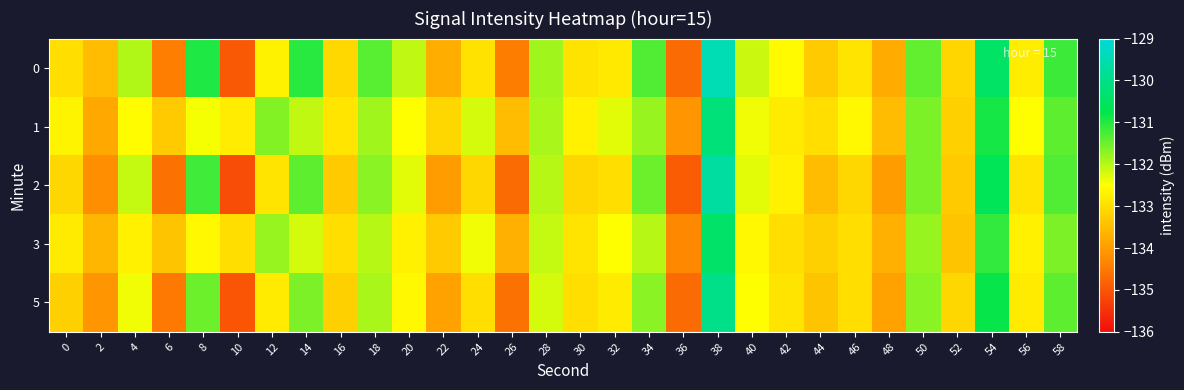

Reading right to left, extract all data points from this chart.

0: 58=-131.2	56=-132.8	54=-130.4	52=-133.1	50=-131.4	48=-133.8	46=-132.9	44=-133.3	42=-132.6	40=-132.1	38=-129.5	36=-134.7	34=-131.3	32=-132.8	30=-132.9	28=-131.8	26=-134.4	24=-132.9	22=-133.7	20=-132.1	18=-131.4	16=-133.1	14=-131.0	12=-132.7	10=-134.9	8=-131.0	6=-134.4	4=-132.0	2=-133.5	0=-133.0
1: 58=-131.4	56=-132.5	54=-130.9	52=-133.2	50=-131.6	48=-133.5	46=-132.6	44=-133.0	42=-132.8	40=-132.4	38=-130.2	36=-134.1	34=-131.8	32=-132.3	30=-132.7	28=-131.9	26=-133.5	24=-132.2	22=-133.1	20=-132.5	18=-131.9	16=-132.9	14=-132.1	12=-131.6	10=-132.8	8=-132.4	6=-133.3	4=-132.5	2=-133.8	0=-132.7
2: 58=-131.3	56=-132.9	54=-130.6	52=-133.3	50=-131.6	48=-134.0	46=-133.1	44=-133.5	42=-132.7	40=-132.3	38=-129.7	36=-134.9	34=-131.5	32=-133.0	30=-133.1	28=-132.0	26=-134.7	24=-133.1	22=-134.0	20=-132.3	18=-131.7	16=-133.3	14=-131.4	12=-132.9	10=-135.1	8=-131.2	6=-134.6	4=-132.1	2=-134.2	0=-133.1
3: 58=-131.6	56=-132.7	54=-131.1	52=-133.4	50=-131.8	48=-133.7	46=-133.0	44=-133.2	42=-133.0	40=-132.6	38=-130.4	36=-134.3	34=-132.0	32=-132.5	30=-132.9	28=-132.1	26=-133.7	24=-132.4	22=-133.3	20=-132.7	18=-132.0	16=-133.0	14=-132.2	12=-131.8	10=-133.0	8=-132.6	6=-133.4	4=-132.7	2=-133.6	0=-132.8
5: 58=-131.4	56=-132.8	54=-130.8	52=-133.1	50=-131.7	48=-133.9	46=-133.0	44=-133.4	42=-132.9	40=-132.5	38=-130.0	36=-134.7	34=-131.7	32=-132.8	30=-133.0	28=-132.2	26=-134.6	24=-133.0	22=-133.9	20=-132.6	18=-131.9	16=-133.2	14=-131.6	12=-132.8	10=-135.0	8=-131.5	6=-134.5	4=-132.4	2=-134.1	0=-133.2